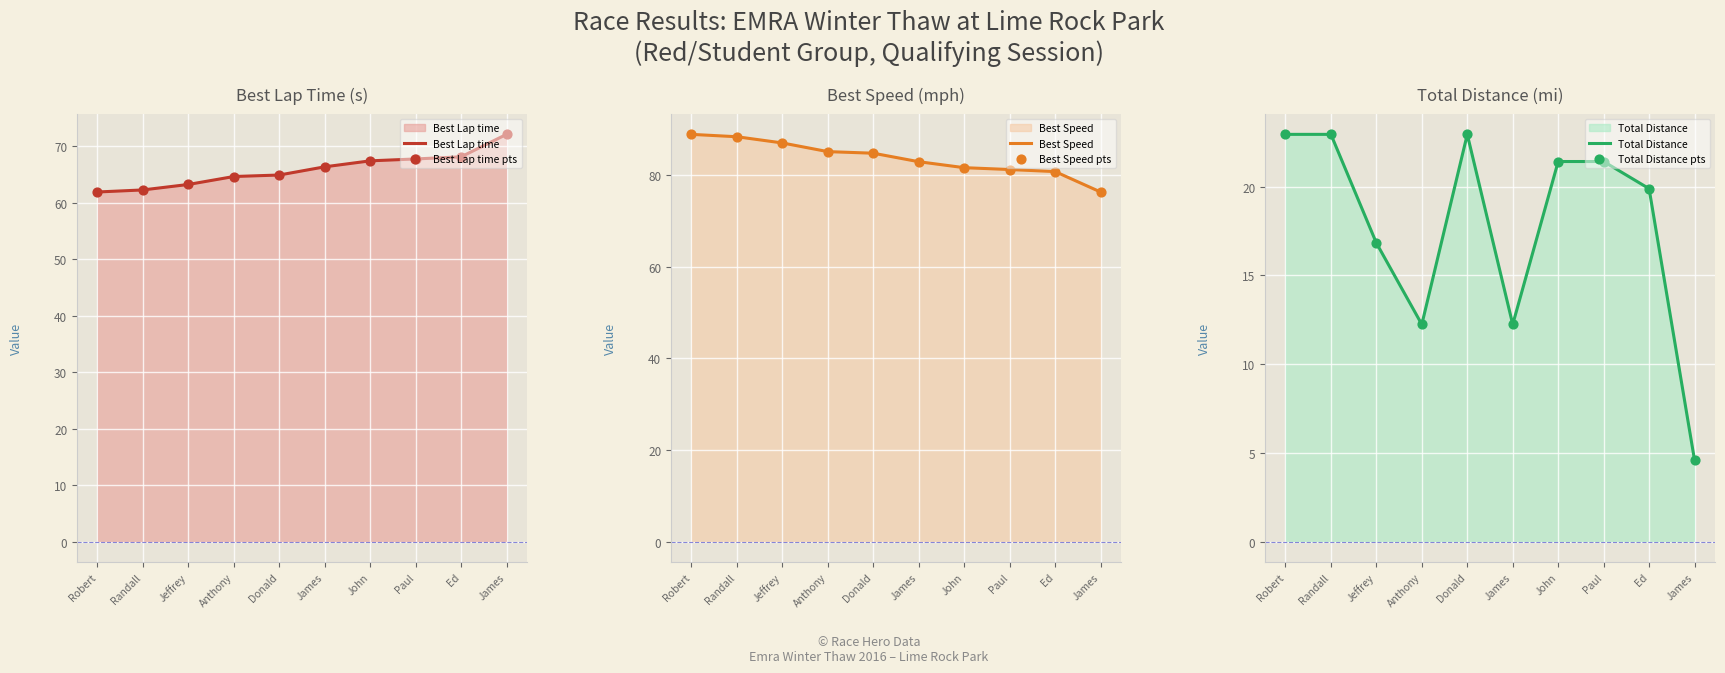

At how many categories does at least one series exceed 77?

9